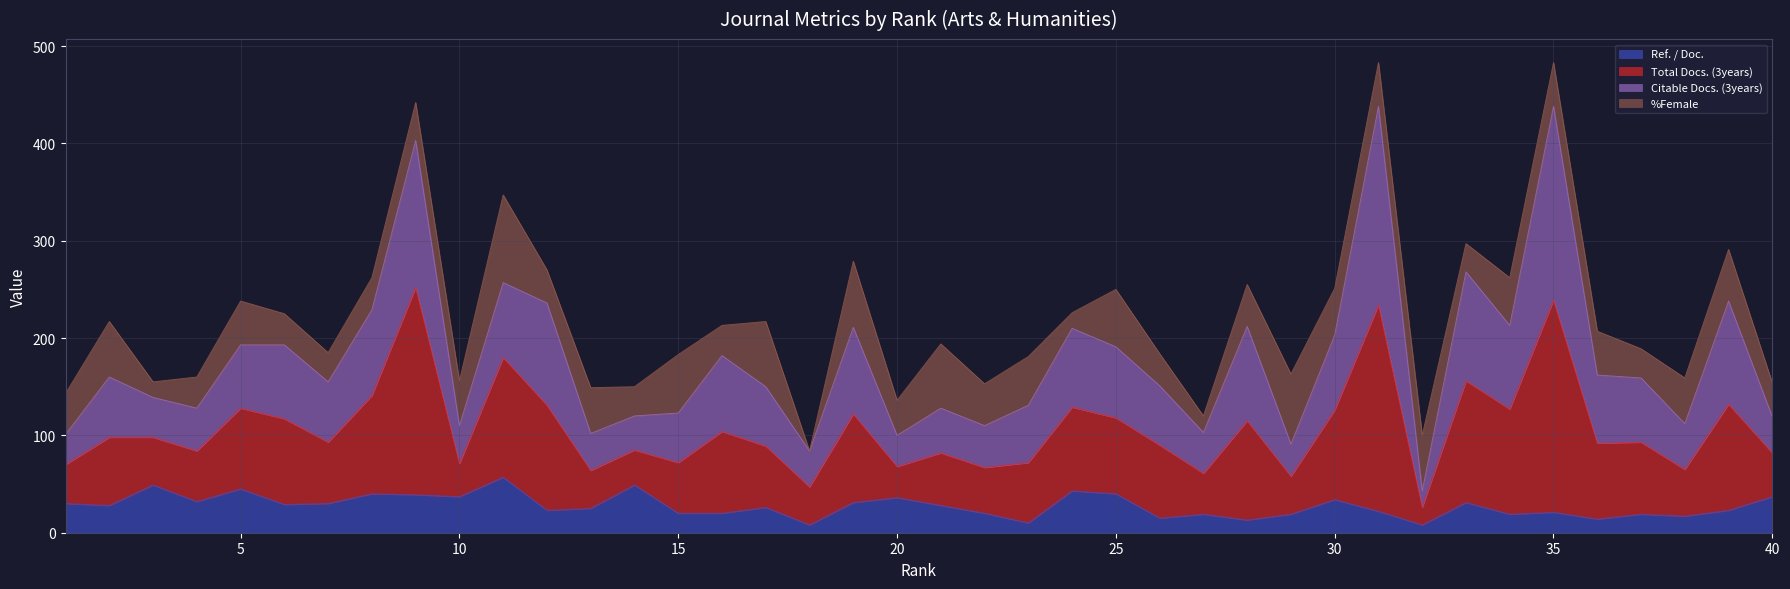

True or false: Total Docs. (3years) and Ref. / Doc. intersect in this chart.

False